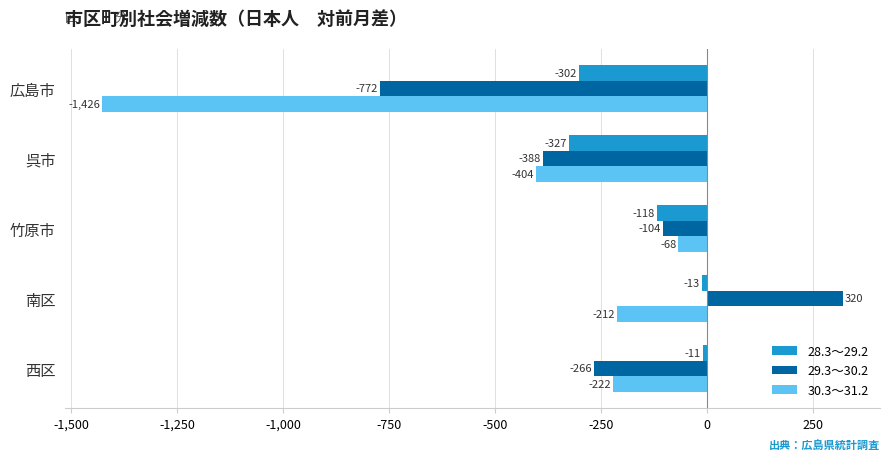

At which label is 30.3～31.2 closest to -747?

呉市